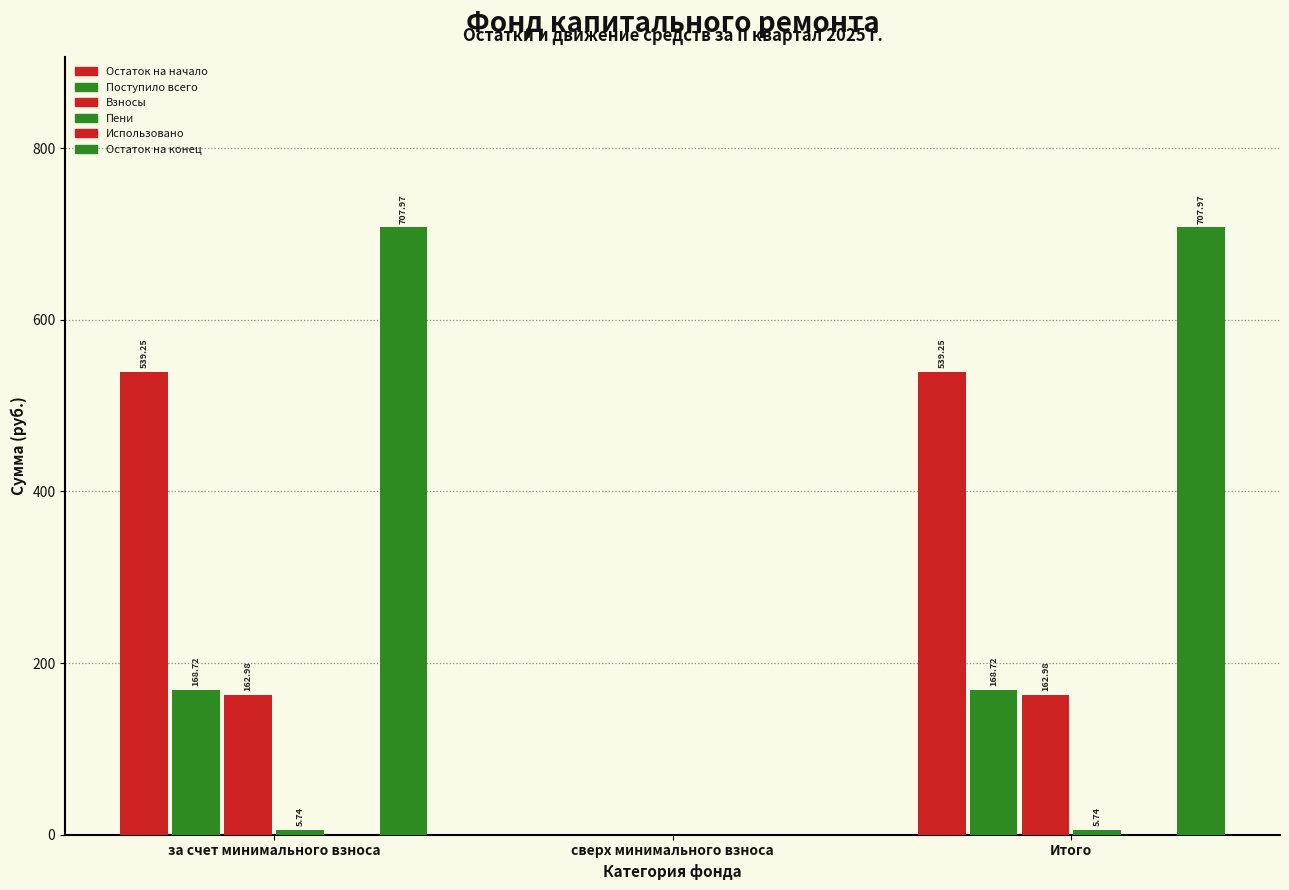

How many groups of bars are there?

3